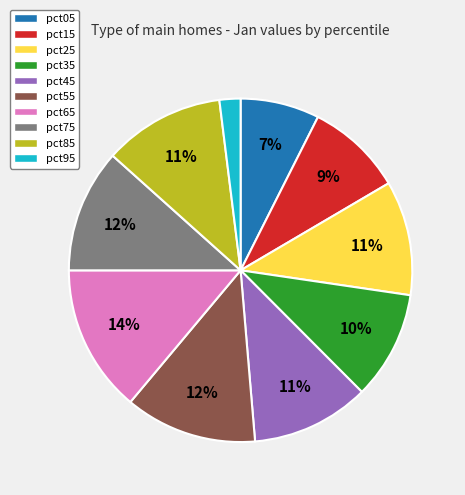

Does pct65 account for over 50% of the chart?

No